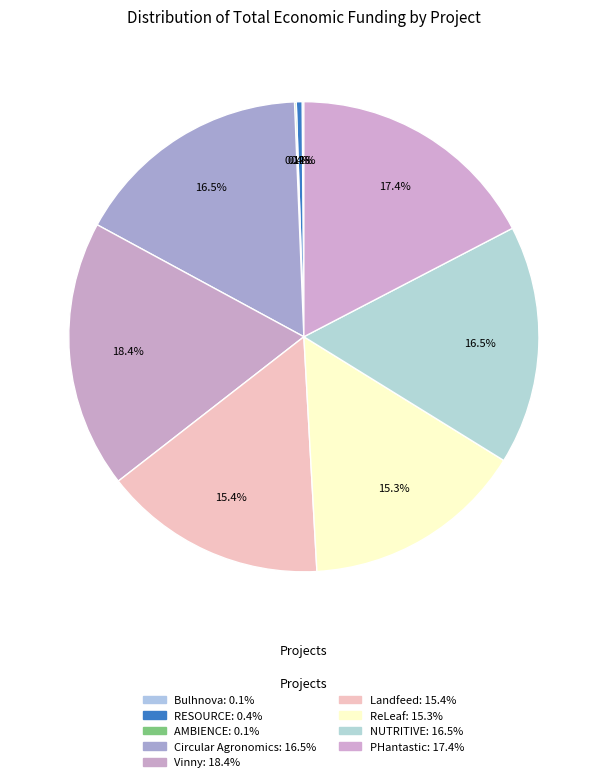

What percentage is the Landfeed slice, to the nearest percent?

15%